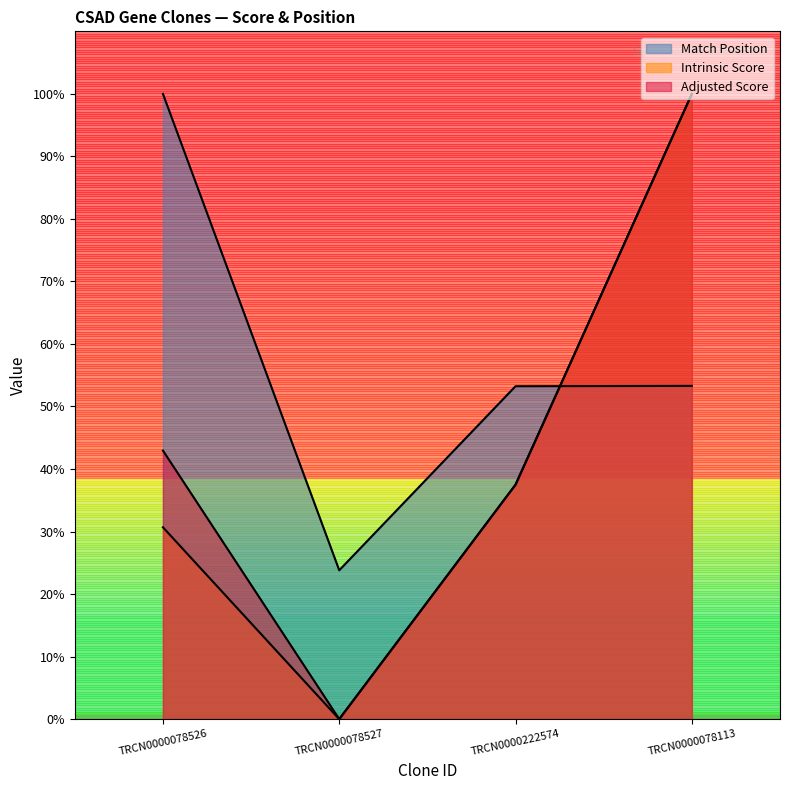

What is the sum of all Adjusted Score values?

180.5